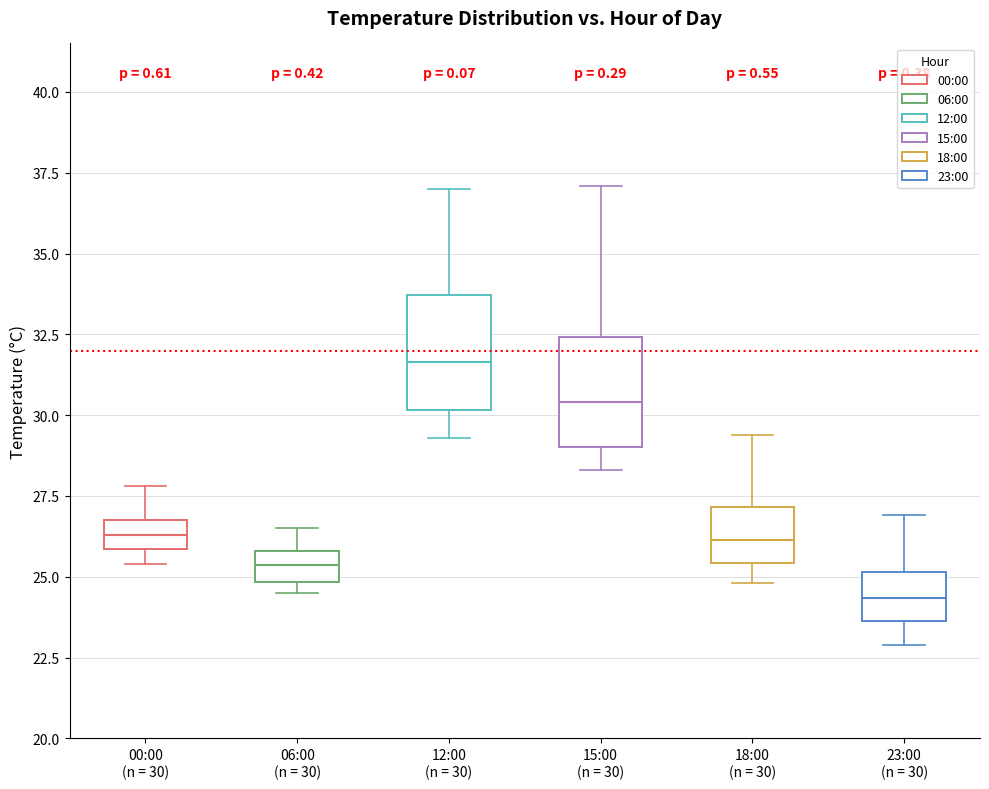

Which box's median line is the lowest?

23:00 (n = 30)